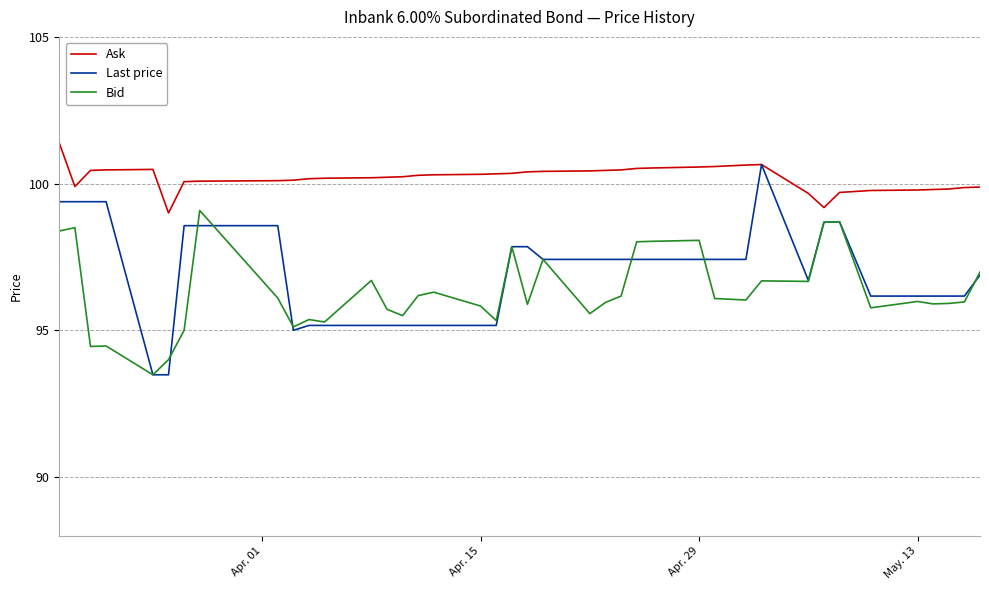

What is the smallest value displayed?

93.5